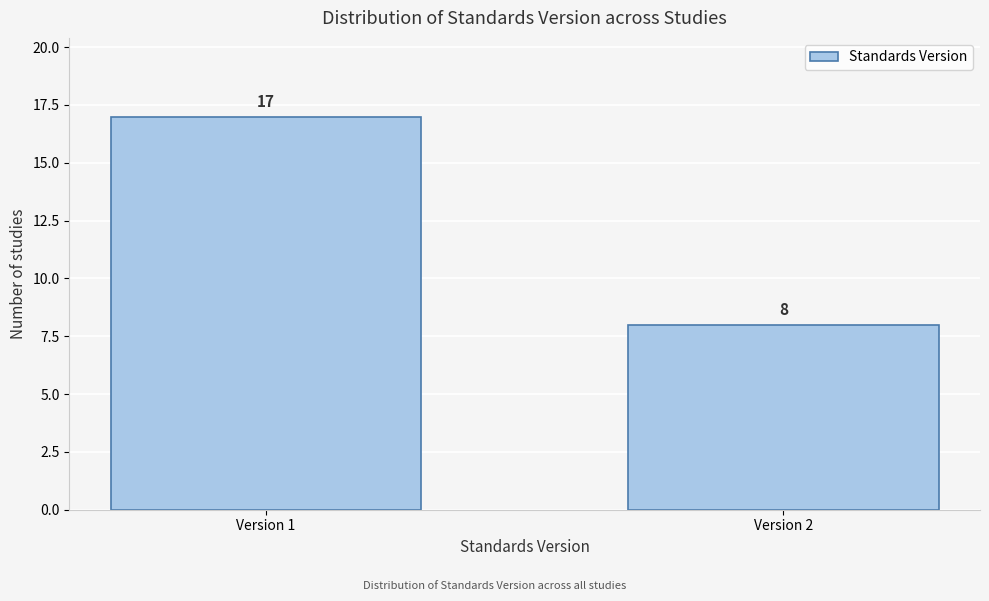

Reading left to right, transcribe all the data shown in this chart.

17	8